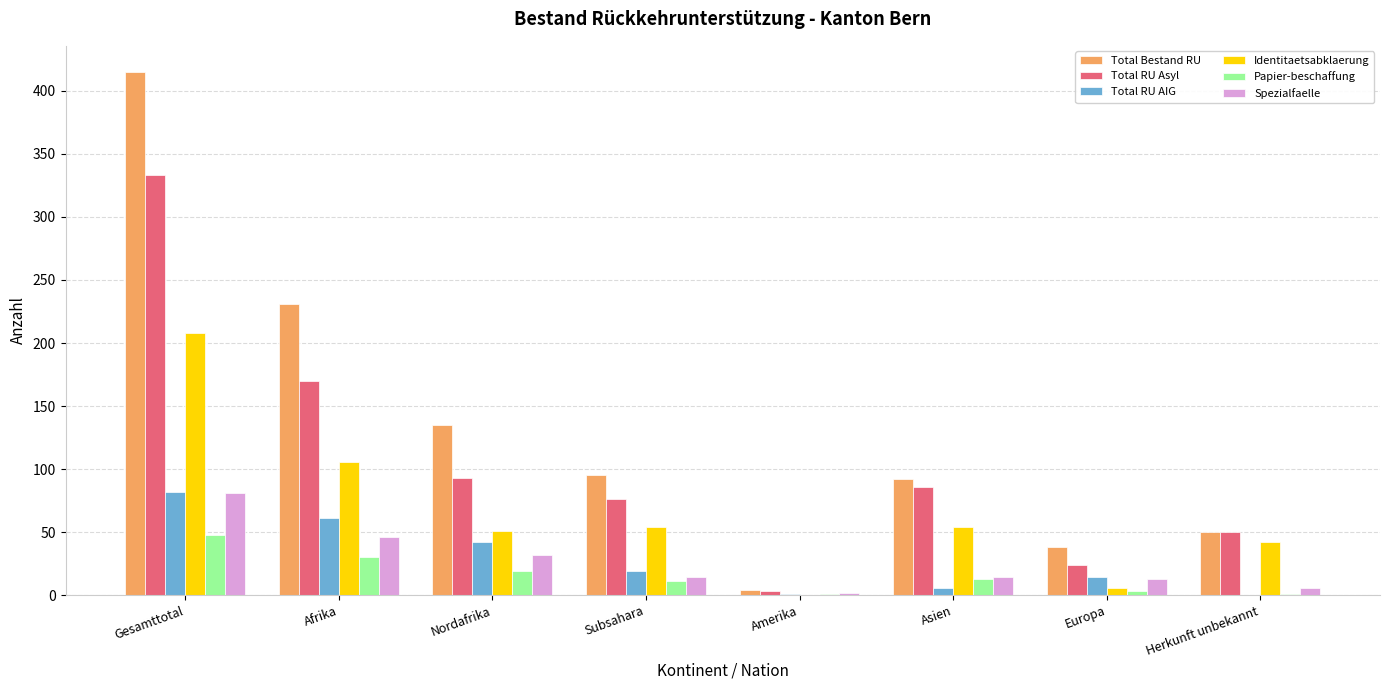

What is the sum of the Total RU Asyl values at Nordafrika and Gesamttotal?

426